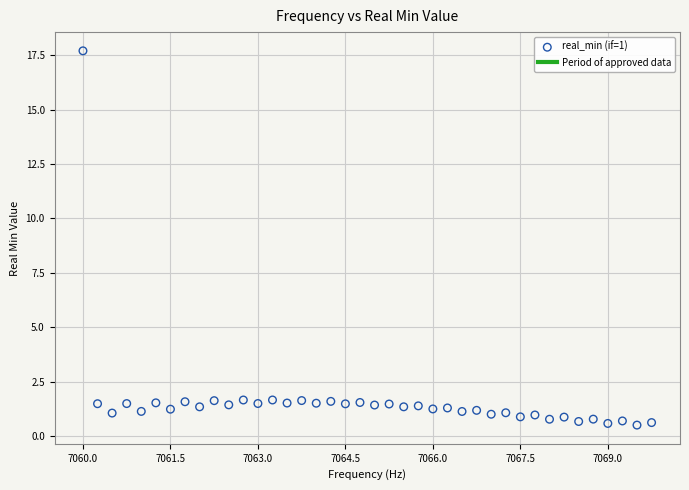

What is the range of X values (max minus min)?

9.8